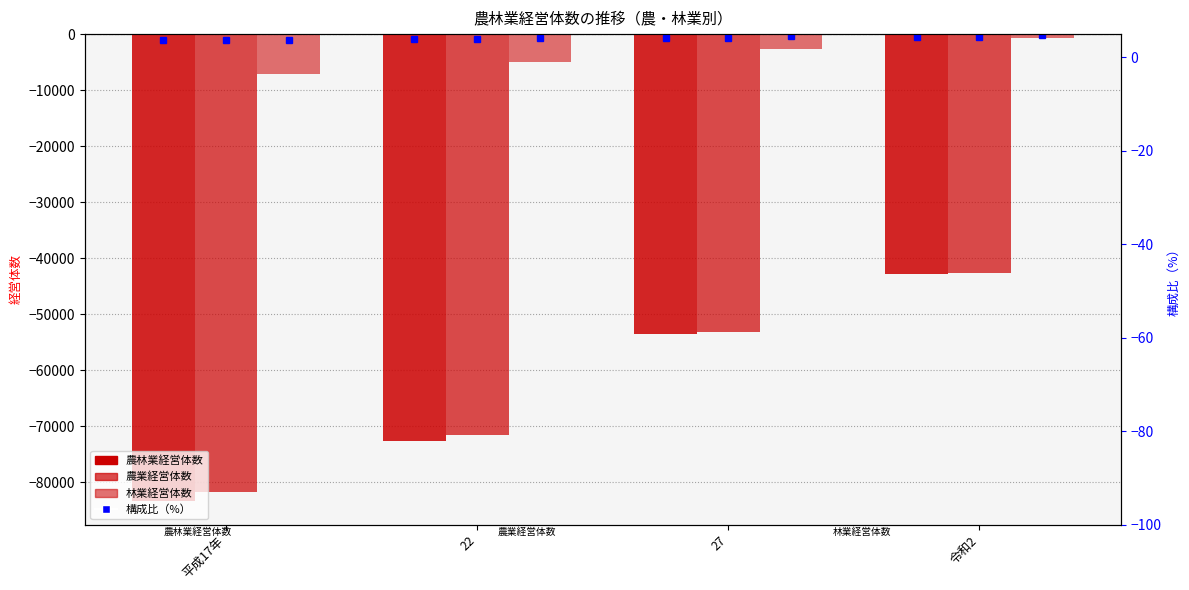

What is the spread (max minus min) of values at 27?

50902